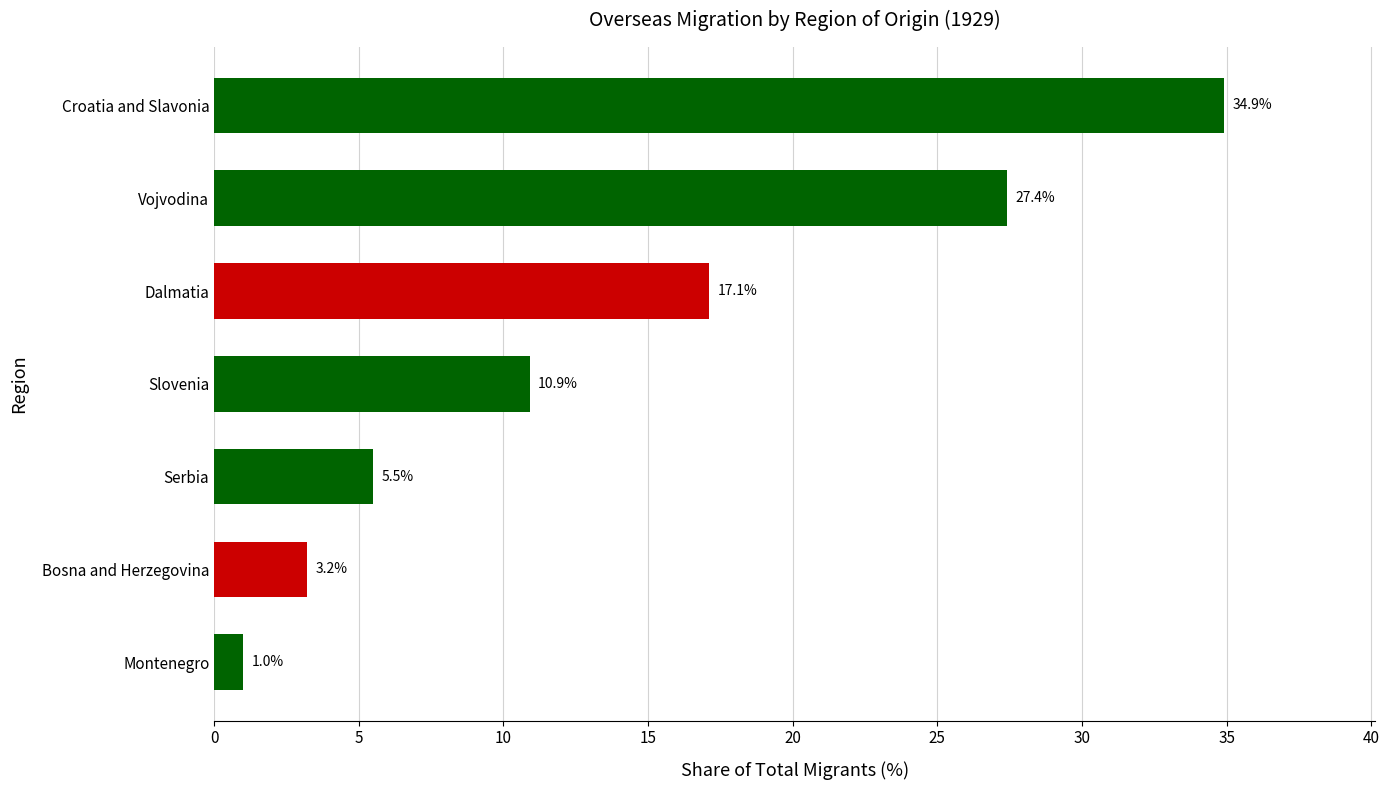

Where is the data nearest to the value 17?

Dalmatia